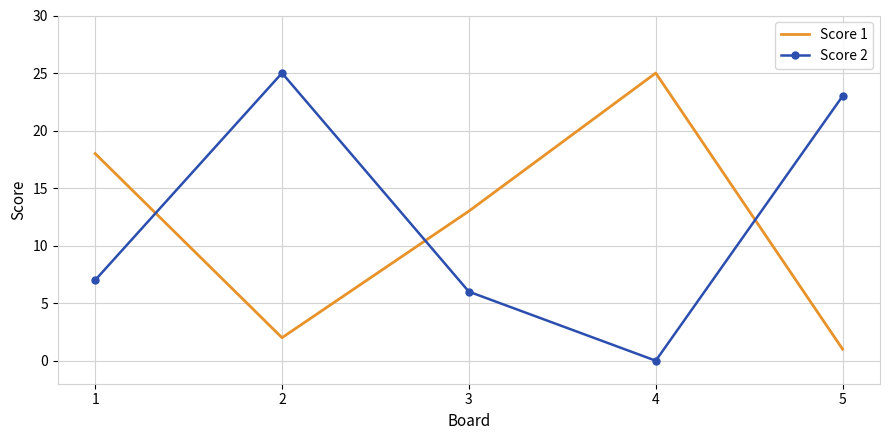

How many interior local peaks does the Score 1 series have?

1